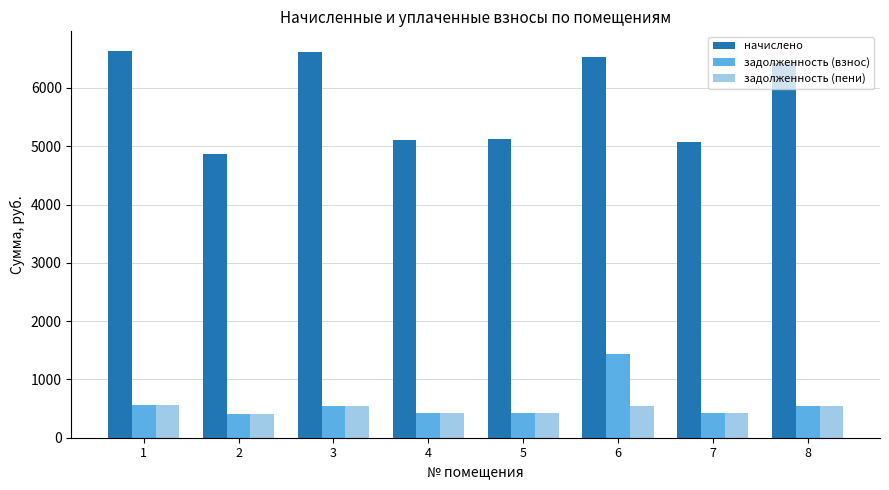

Rank the series by their maximum value, from highest to lowest.

начислено, задолженность (взнос), задолженность (пени)